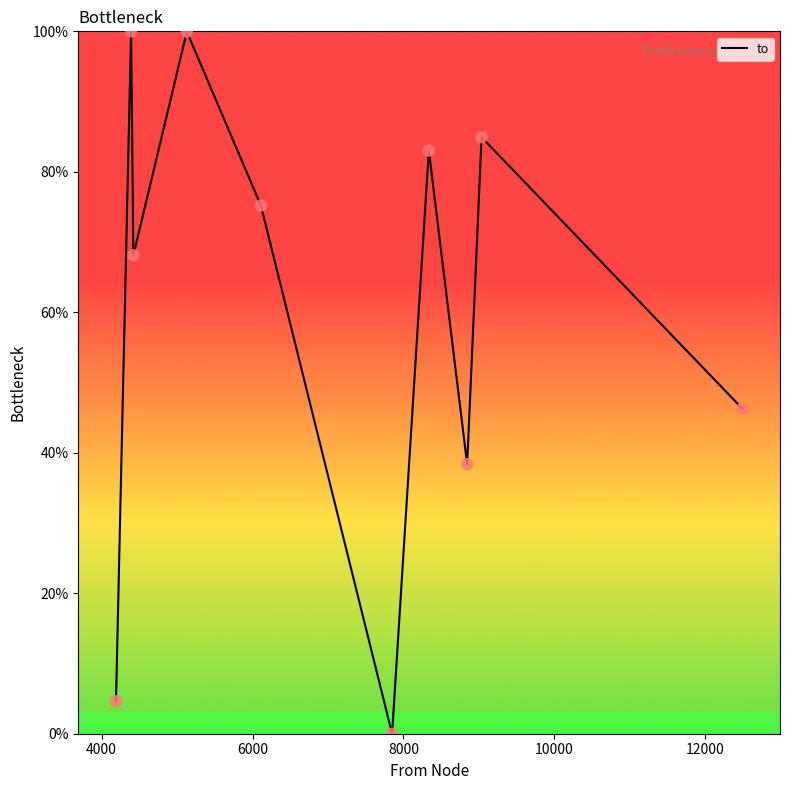

What is the difference between the maximum and minimum values?

100.0